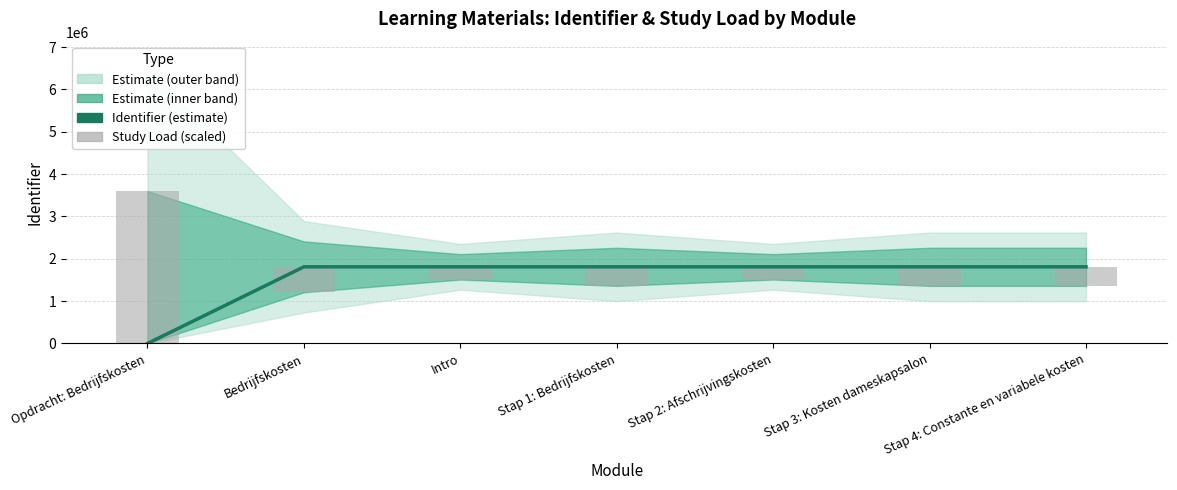

True or false: Identifier (estimate) has a value of 1810555 at Bedrijfskosten.

True